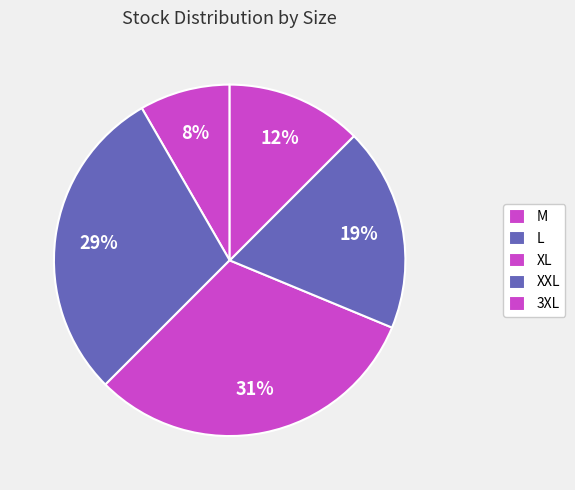

Count the number of slices in the pie.

5